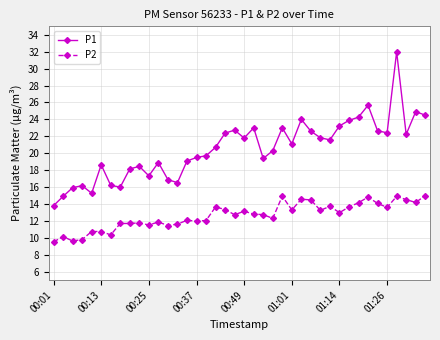

True or false: P2 has more than 2 interior local peaks.

True